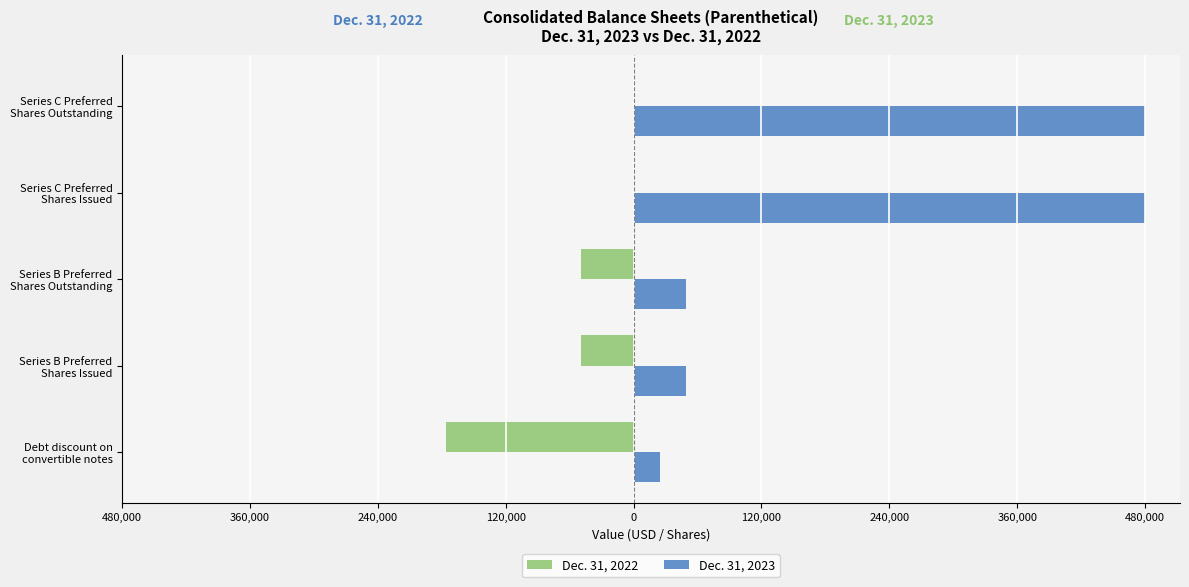

What are all the series names shown in the legend?

Dec. 31, 2022, Dec. 31, 2023